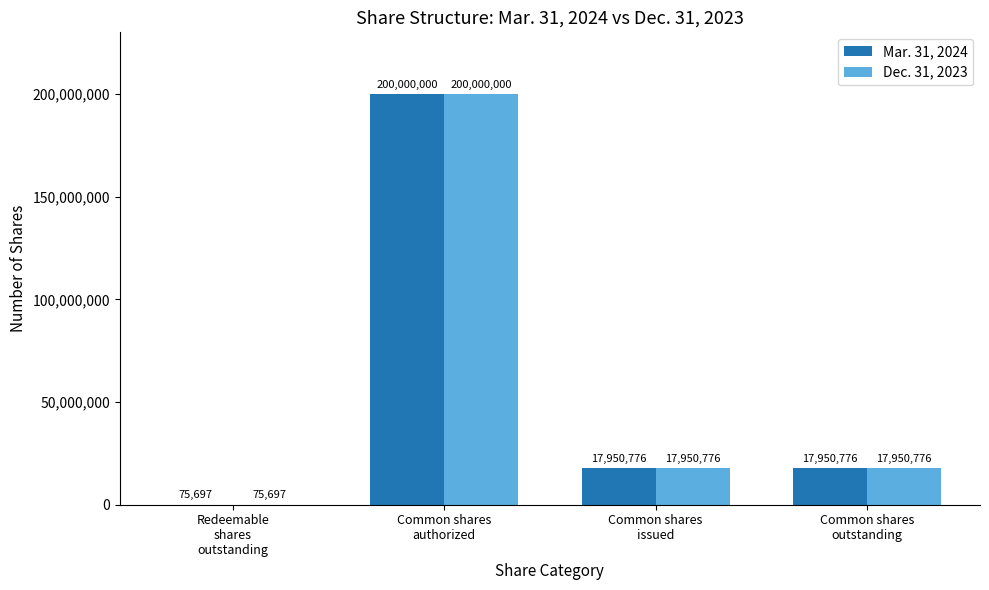

At which category is the sum across all series the highest?

Common shares
authorized